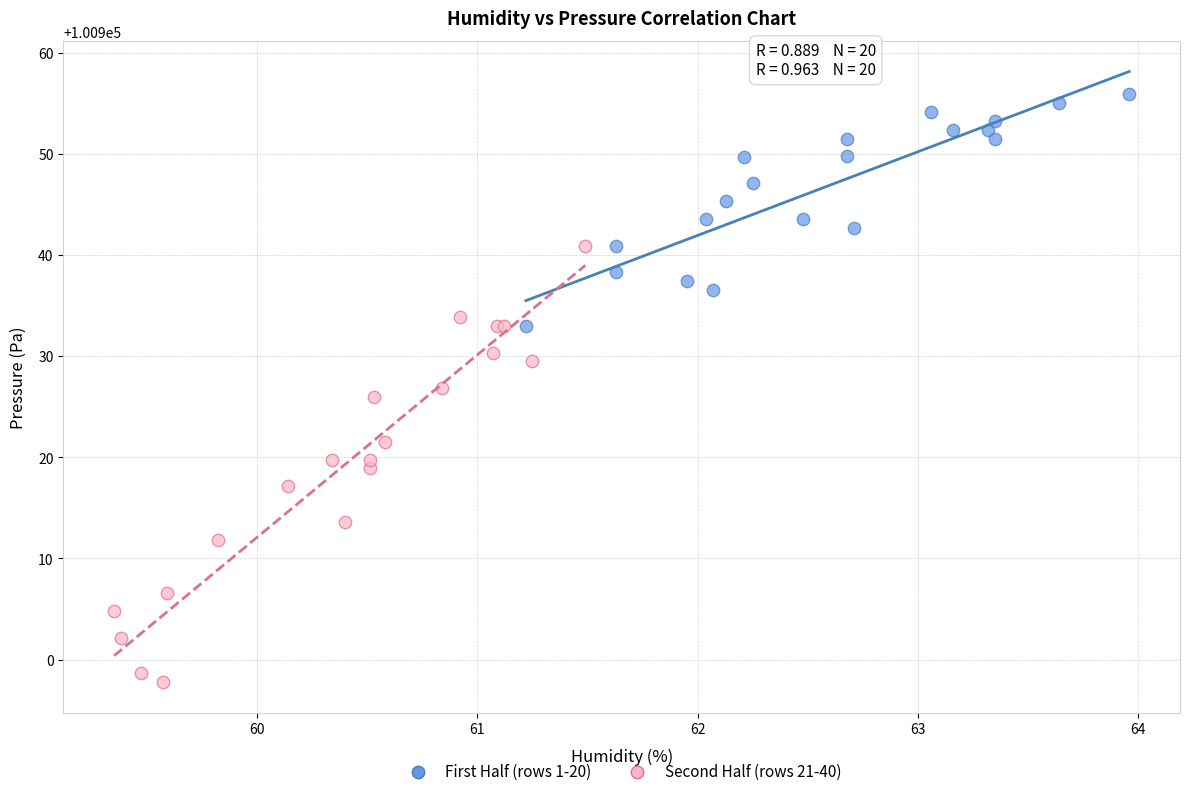

What are all the series names shown in the legend?

First Half (rows 1-20), Second Half (rows 21-40)